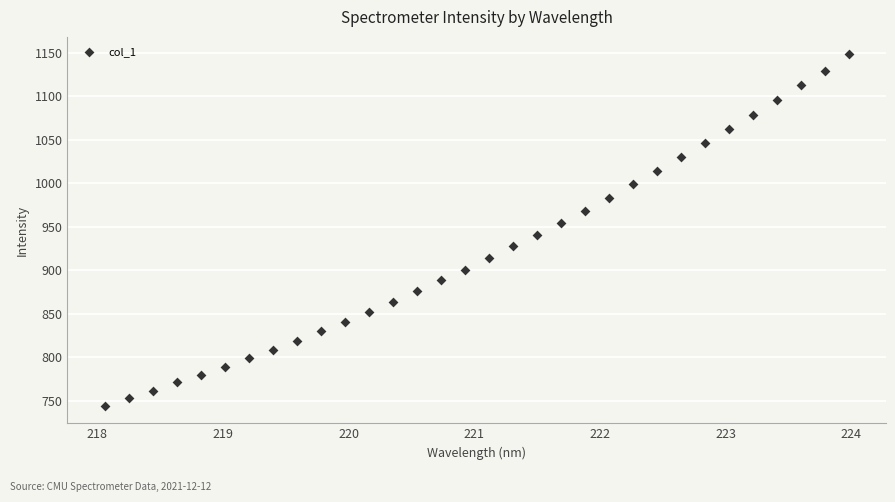

What is the range of X values (max minus min)?

5.9